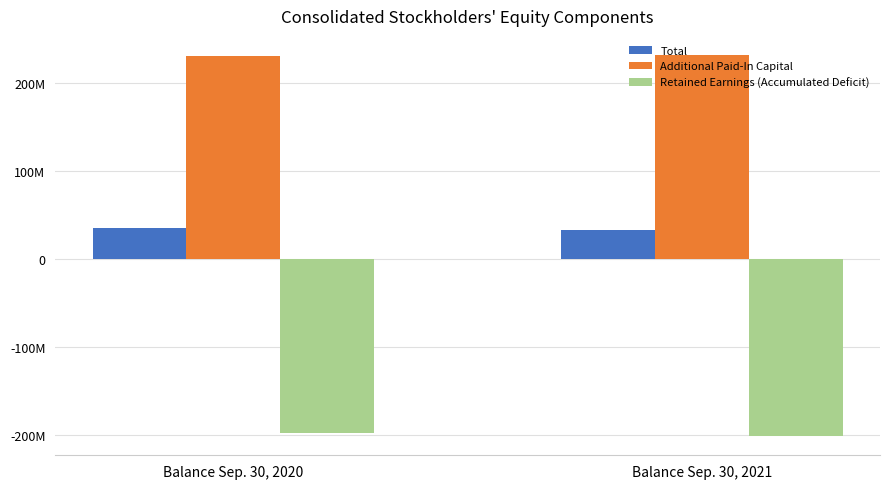

The Total series shows 35667275 at Balance Sep. 30, 2020. True or false?

True